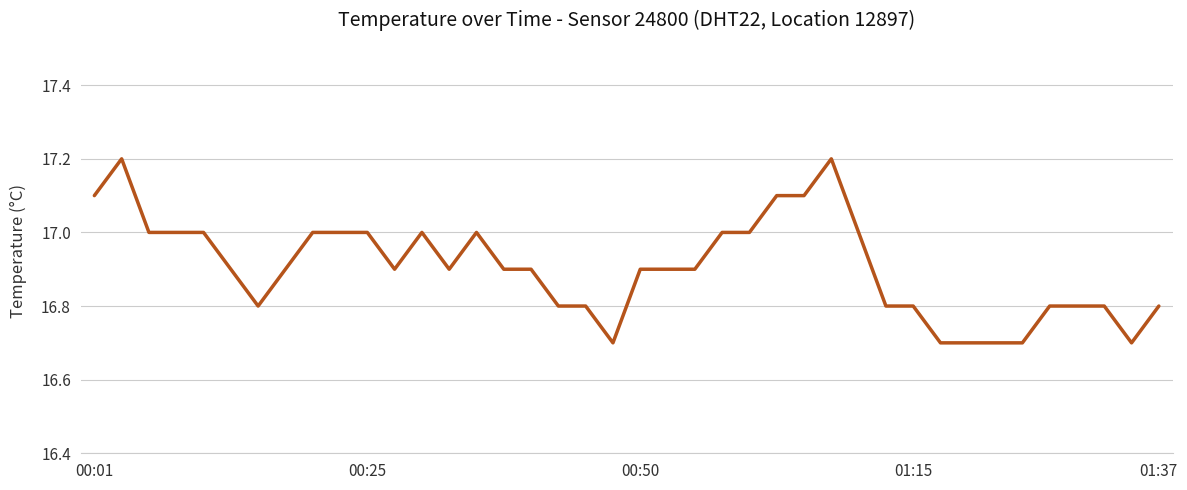

What is the smallest value displayed?

16.7